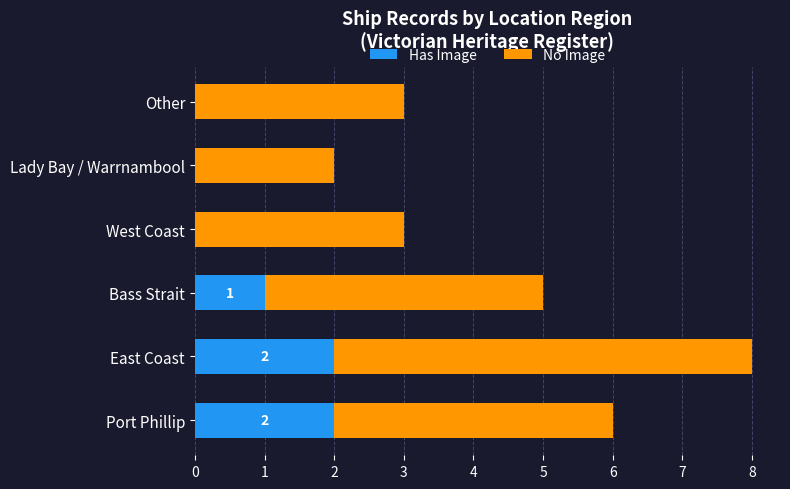

What is the total value across all series at Port Phillip?

6